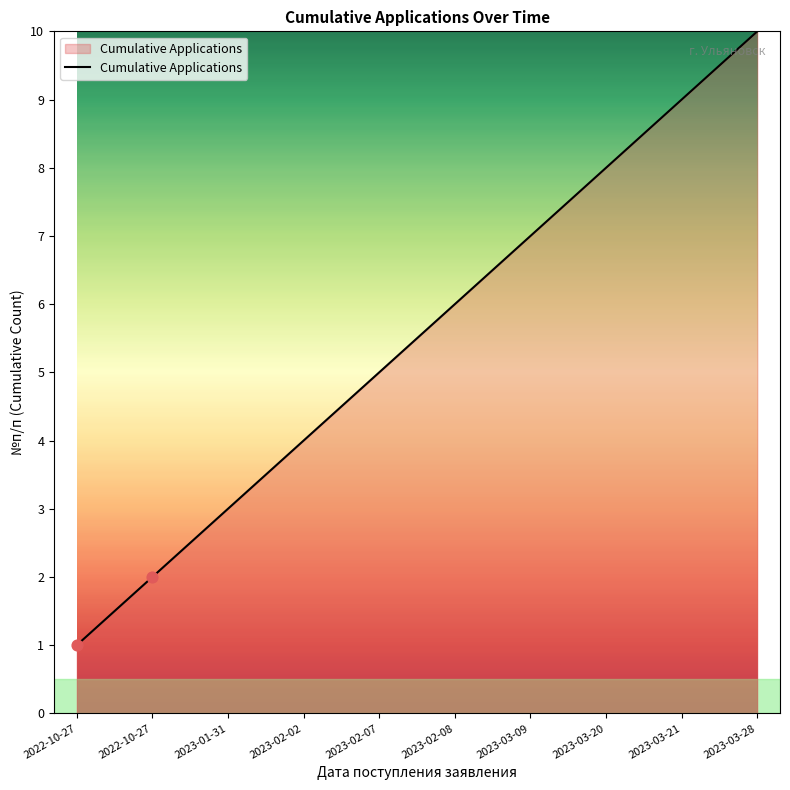

What is the change in value from 2023-01-31 to 2023-02-02?

+1